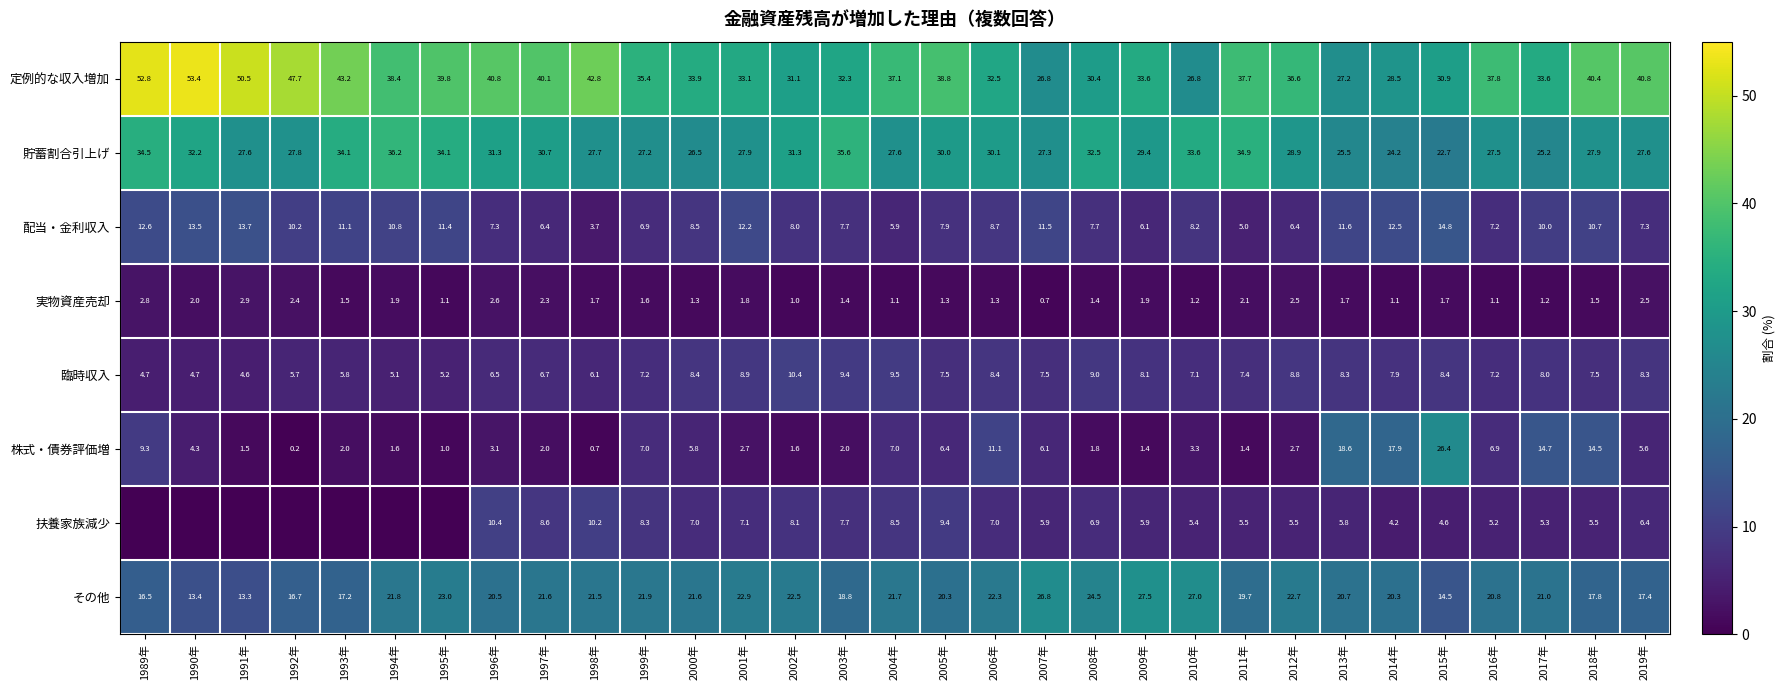

What is the difference between the 臨時収入 values at 2019年 and 1990年?

3.6